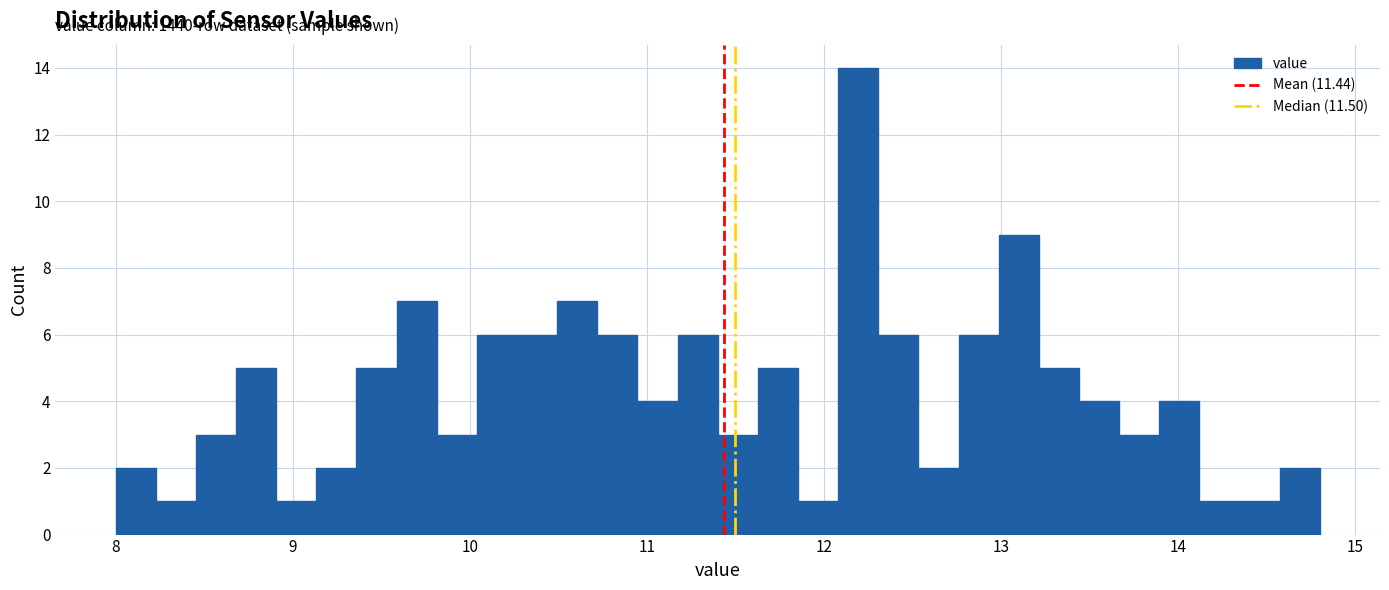

Read against the x-axis, roughly where is the centre of the tallest bar?

12.2